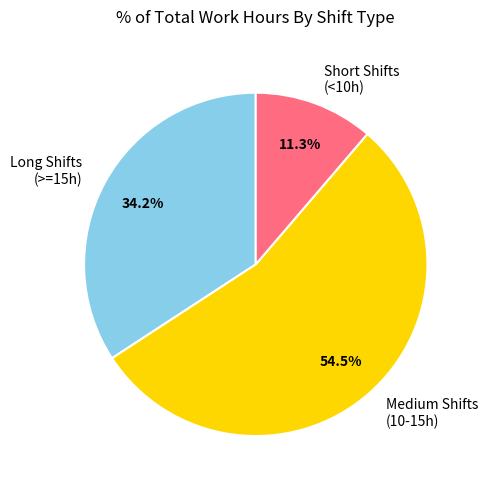

Between Short Shifts (<10h) and Long Shifts (>=15h), which is larger?

Long Shifts (>=15h)